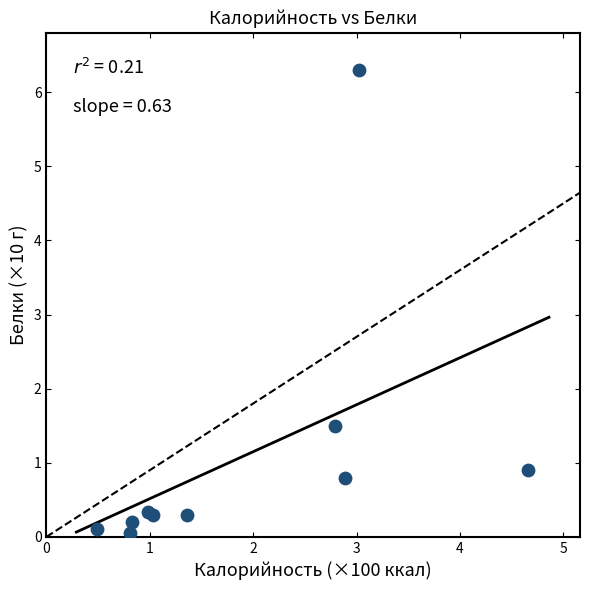

What Y value in the scatter plot is closest to 3?

1.5